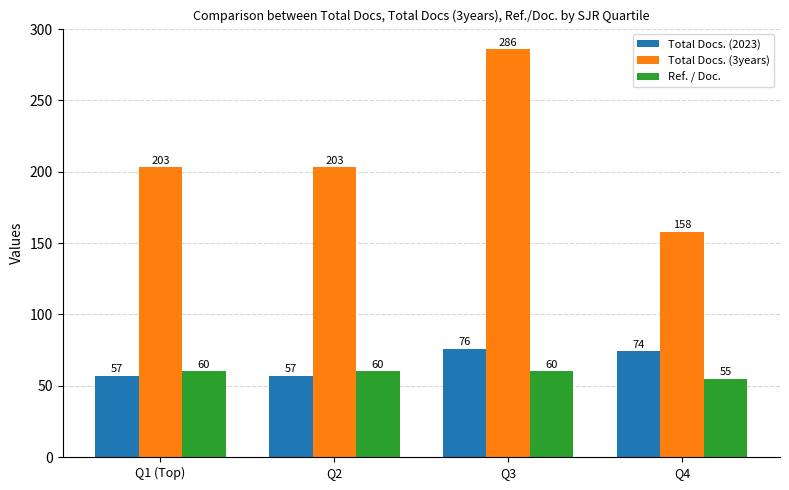

The Ref. / Doc. series shows 94 at Q4. True or false?

False